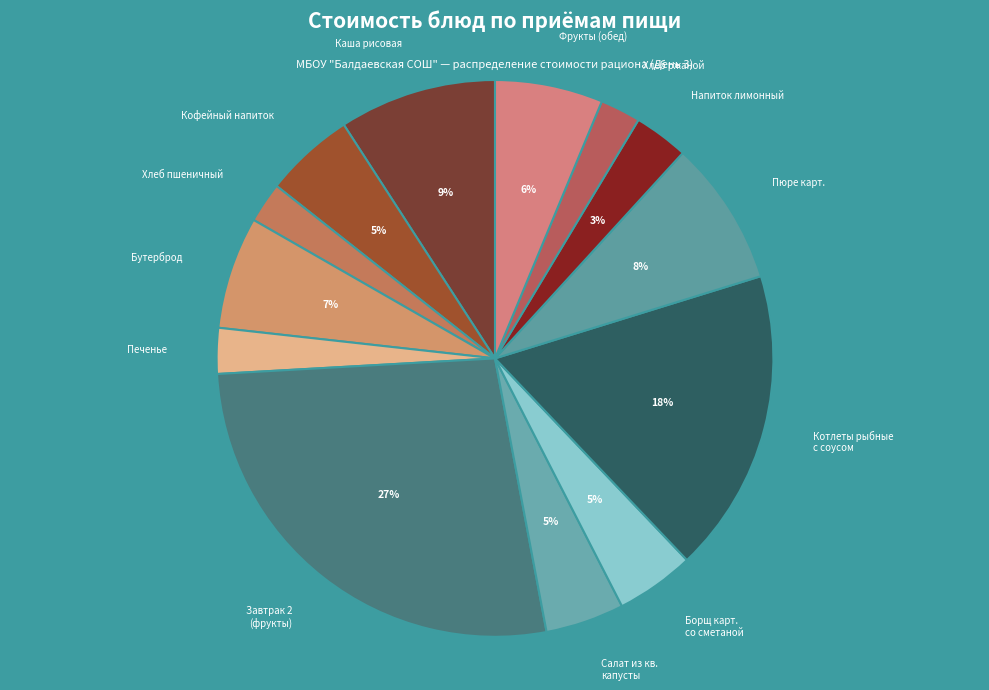

Is there a majority slice in this chart?

No